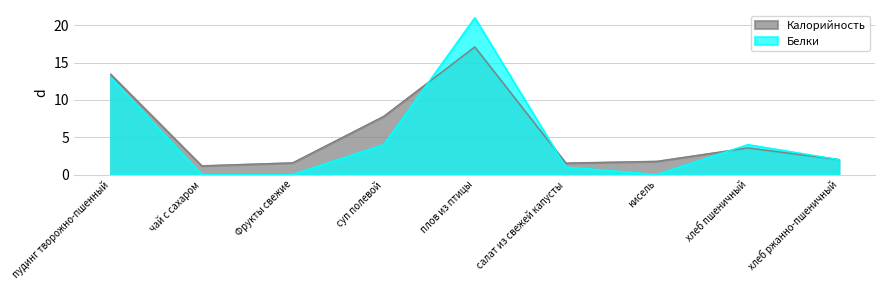

Reading left to right, extract all data points from this chart.

Калорийность: пудинг творожно-пшенный=13.4	чай с сахаром=1.2	Фрукты свежие=1.6	суп полевой=7.8	плов из птицы=17.1	салат из свежей капусты=1.5	кисель=1.8	хлеб пшеничный=3.6	хлеб ржанно-пшеничный=2.0
Белки: пудинг творожно-пшенный=13.0	чай с сахаром=0.0	Фрукты свежие=0.0	суп полевой=4.0	плов из птицы=21.0	салат из свежей капусты=1.0	кисель=0.0	хлеб пшеничный=4.0	хлеб ржанно-пшеничный=2.0